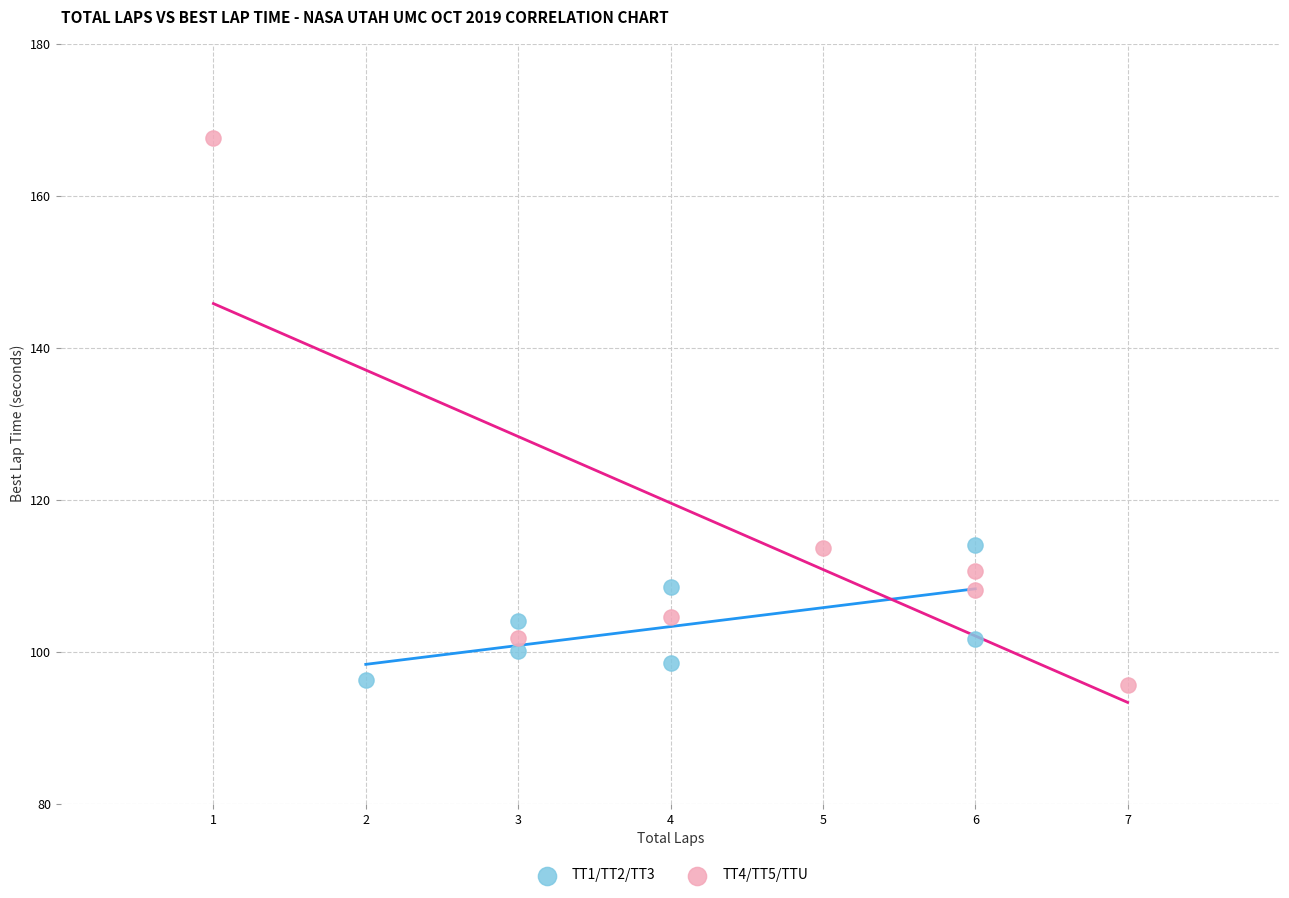

Which series has the widest spread of Y values?

TT4/TT5/TTU